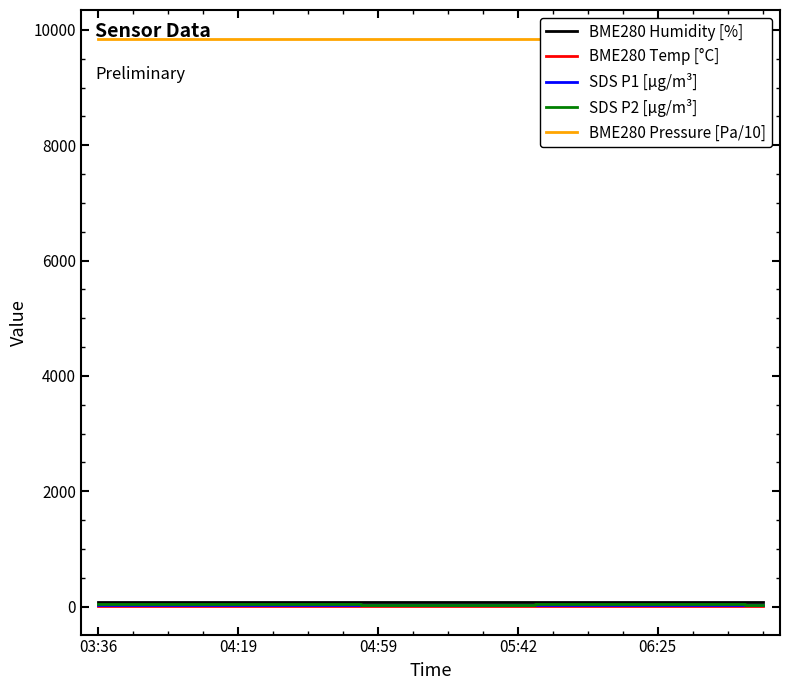

Which series changed the most between 15 and 19?

SDS P2 [µg/m³]